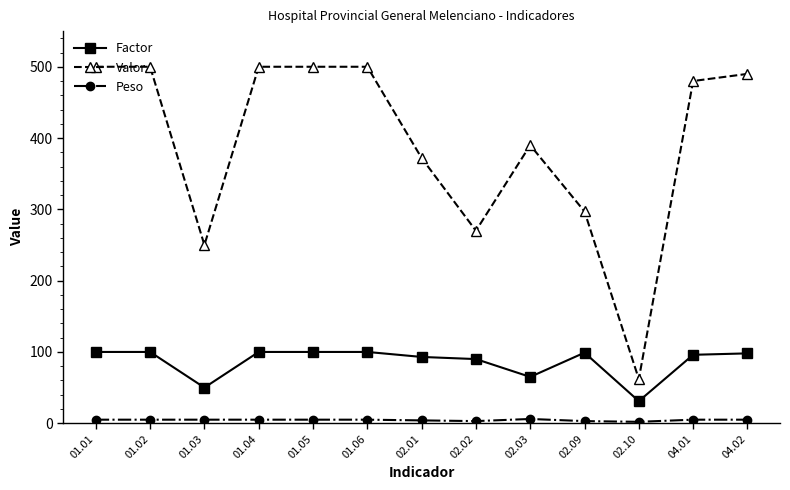

True or false: Peso and Valor intersect in this chart.

False